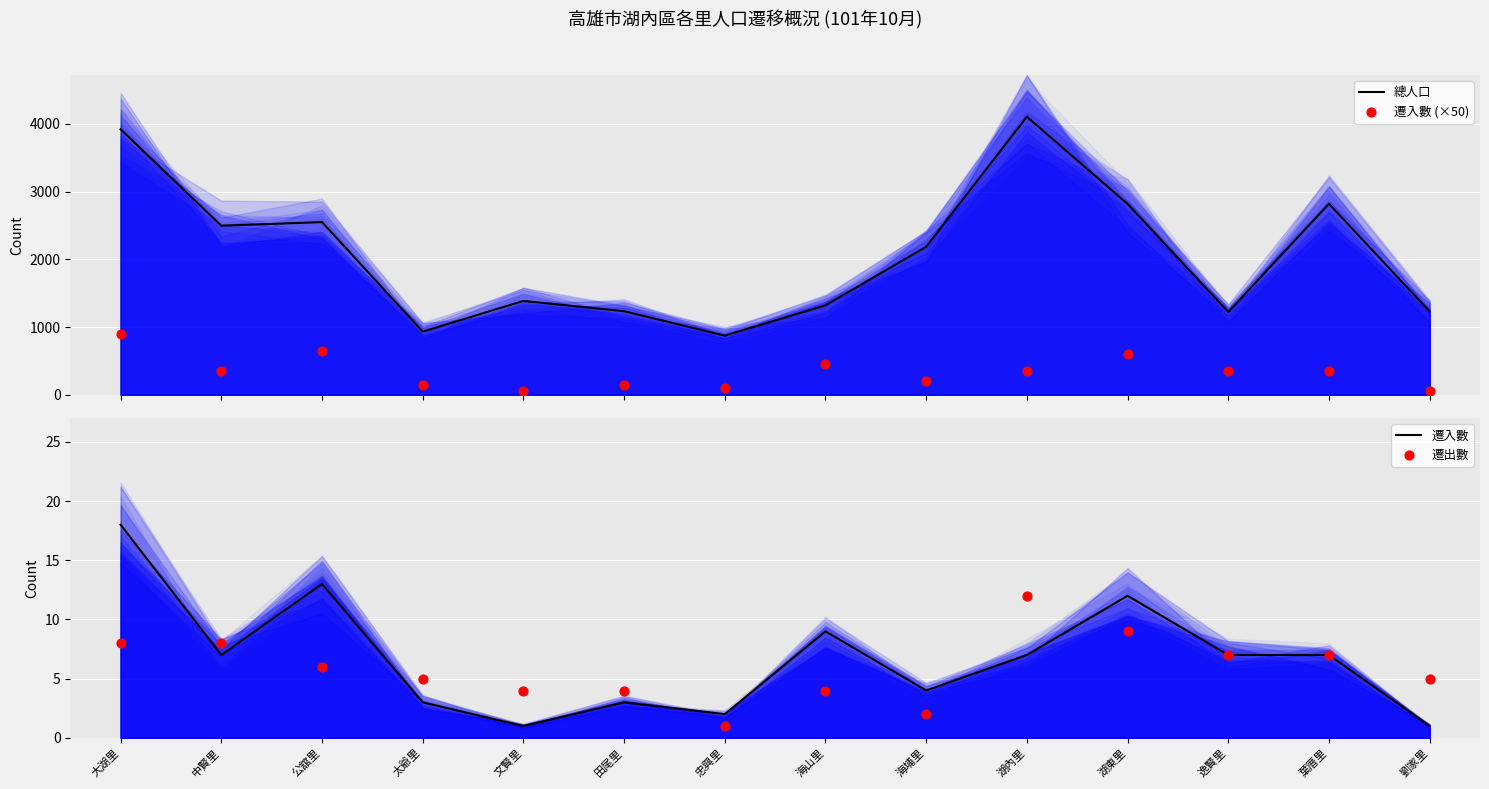

What is the total value across all series at 海山里?

1782